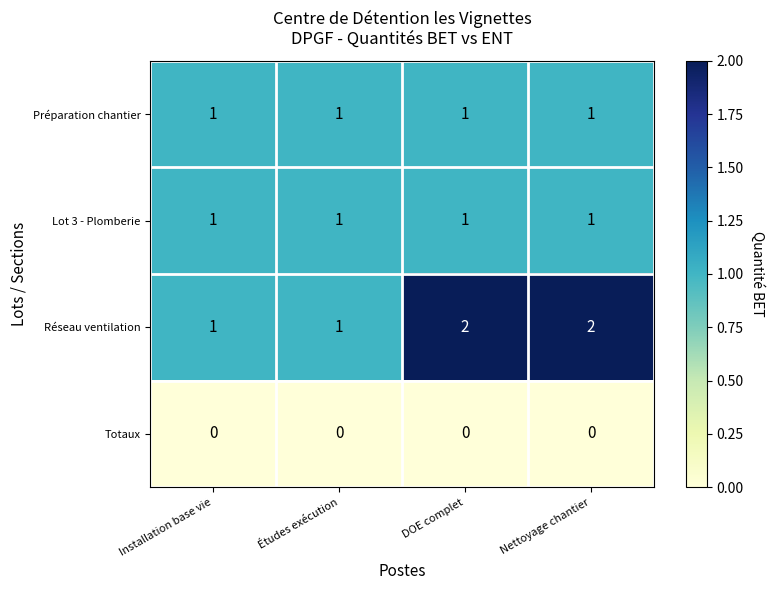

Is the value of Préparation chantier at Études exécution greater than the value of Totaux at Études exécution?

Yes